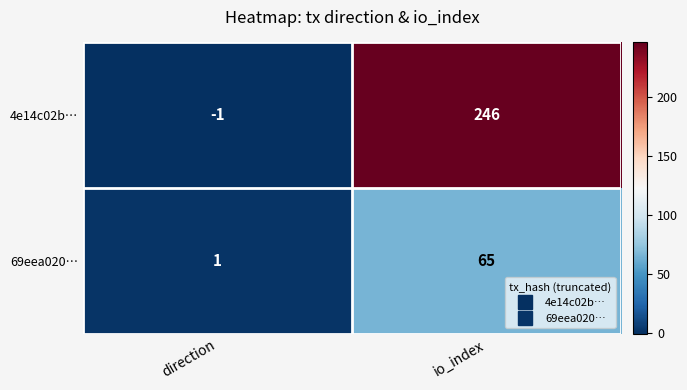

At which category does the chart reach its peak across all series?

io_index